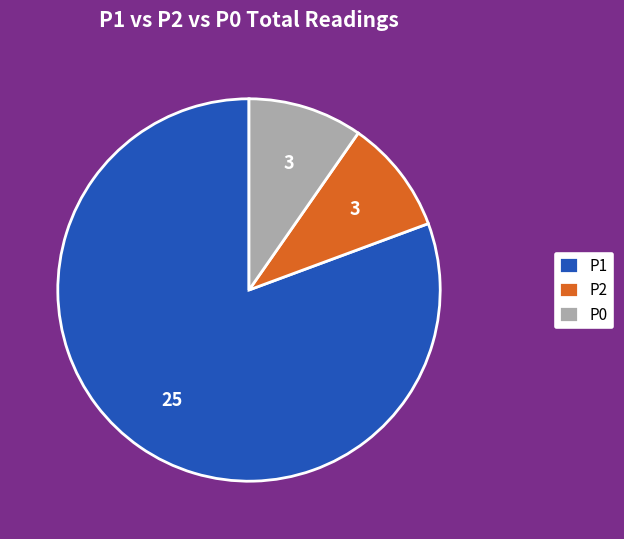

Is it true that P2 is 1% of the pie?

False